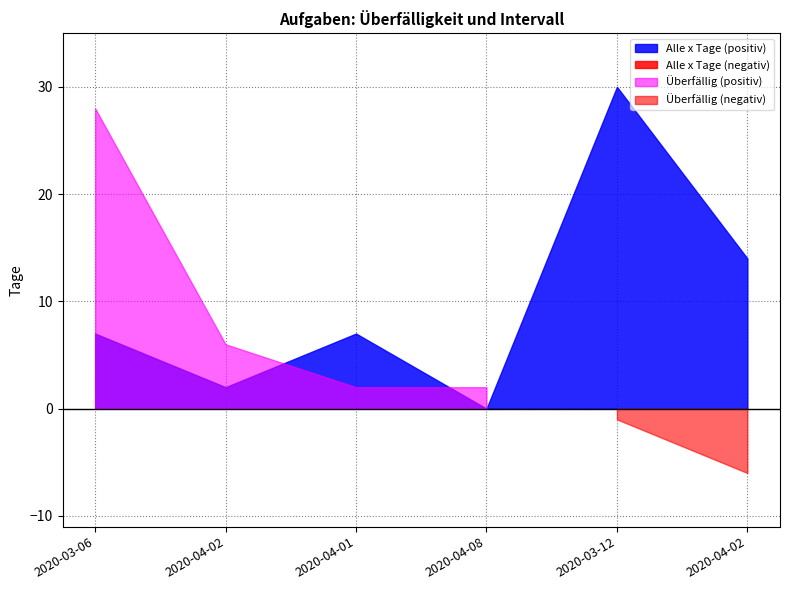

Which has a higher value, 2020-04-02 or 2020-04-01?

2020-04-02